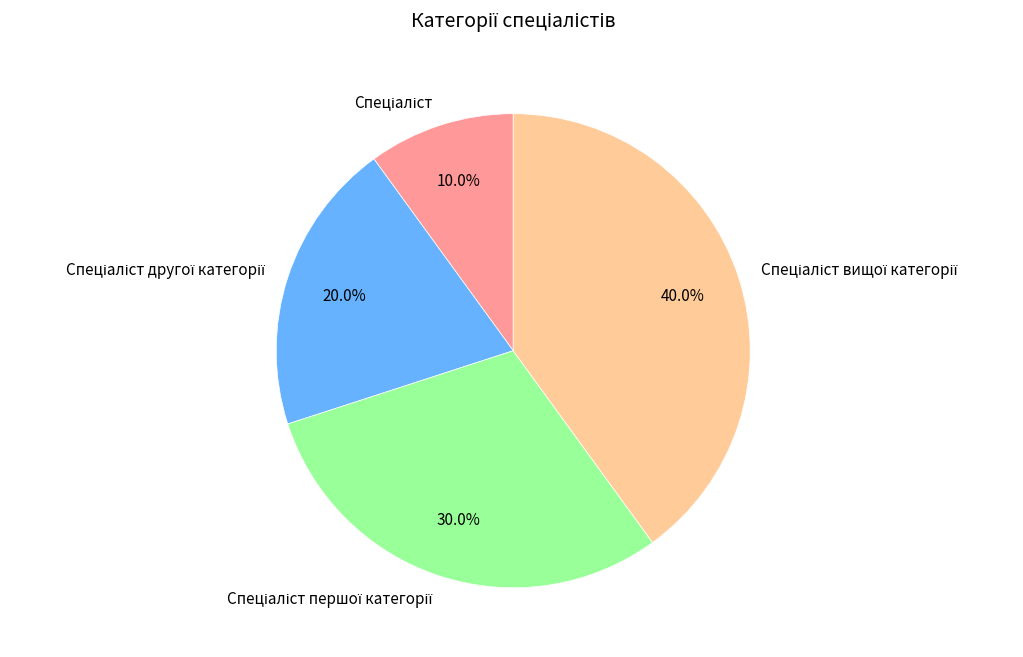

Does any single category account for the majority?

No